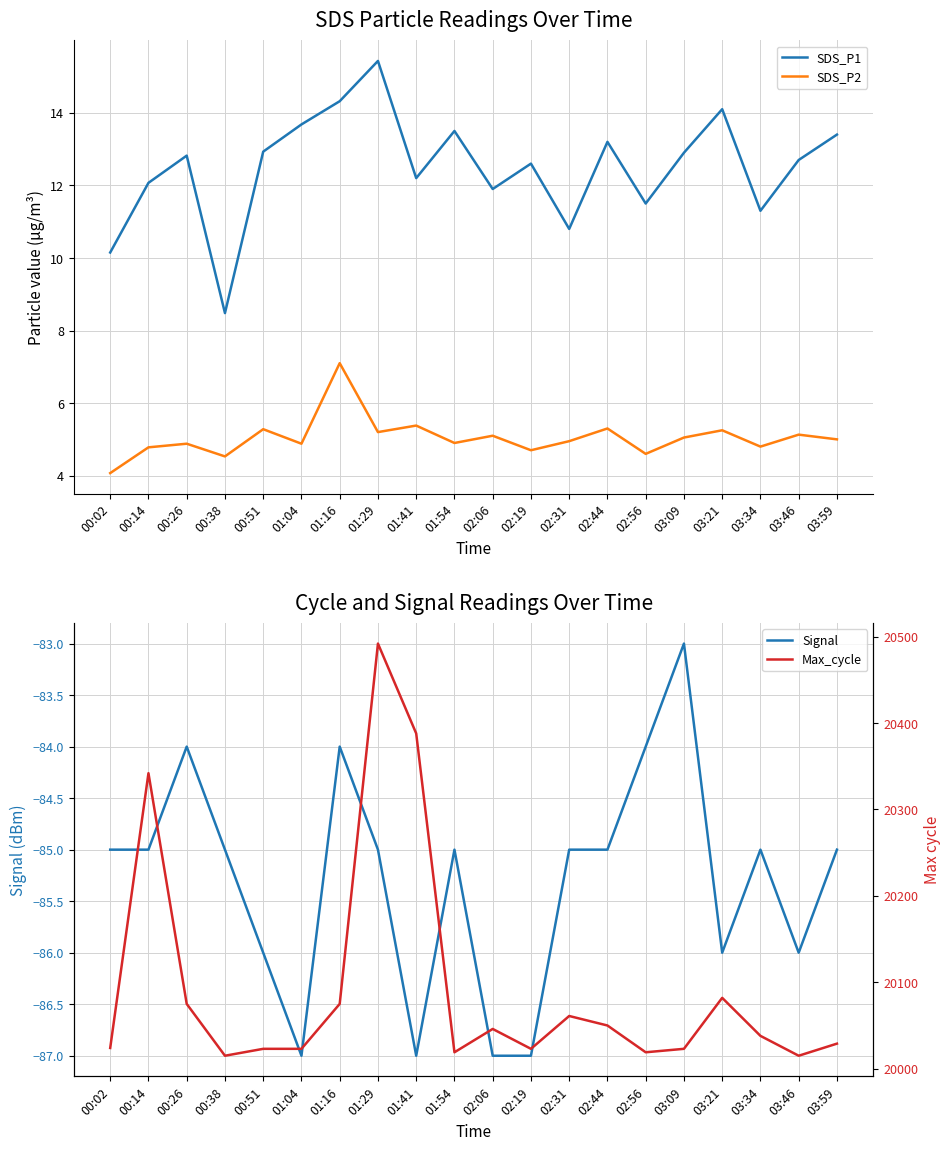

Between 00:26 and 01:54, which is larger?

01:54